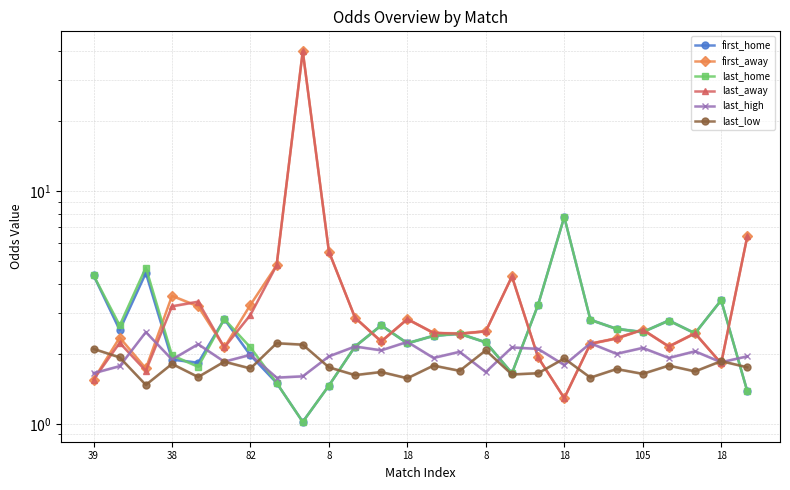

How many values in the last_home series are below 2?

7